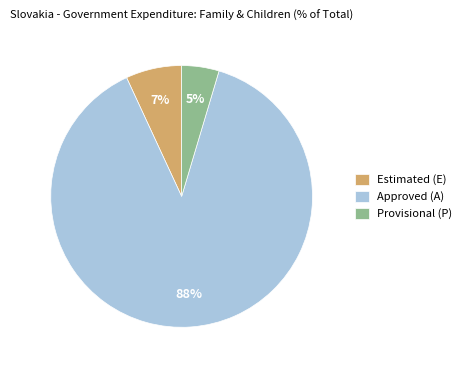

To the nearest percent, what percentage of the pie is Provisional (P)?

5%